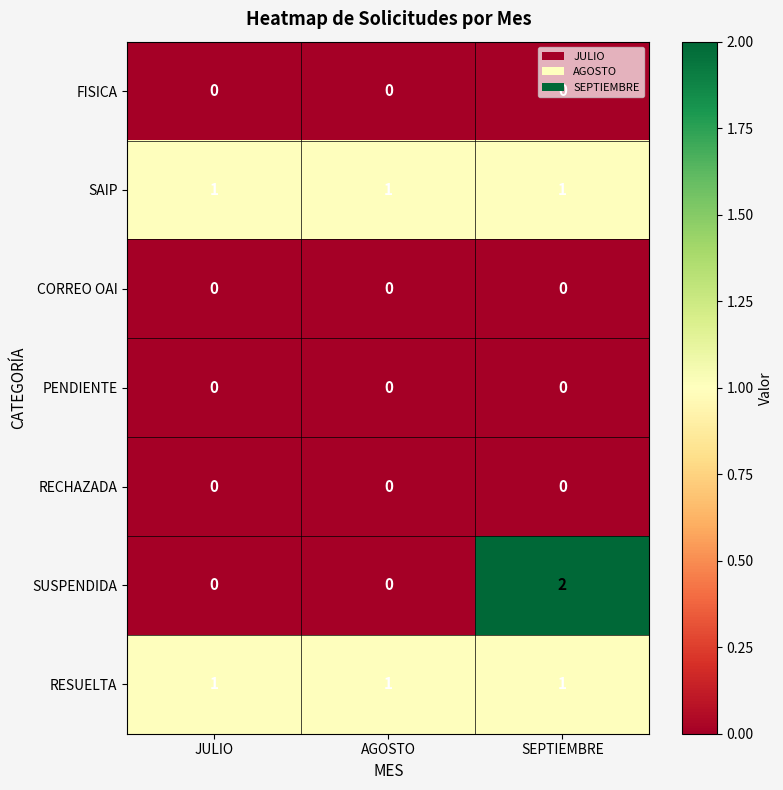

Between AGOSTO and SEPTIEMBRE, which series saw the biggest shift?

SUSPENDIDA